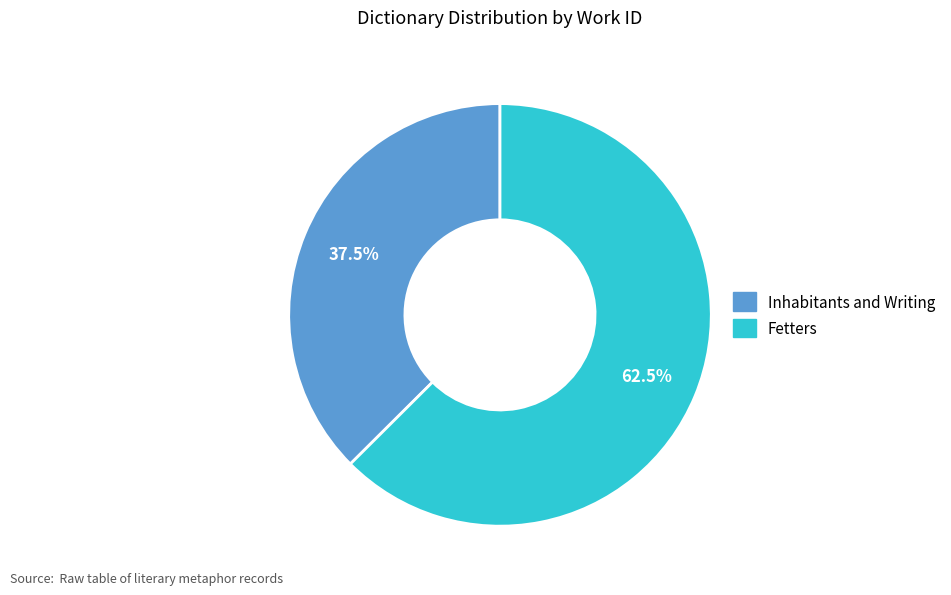

Which category accounts for the majority?

Fetters